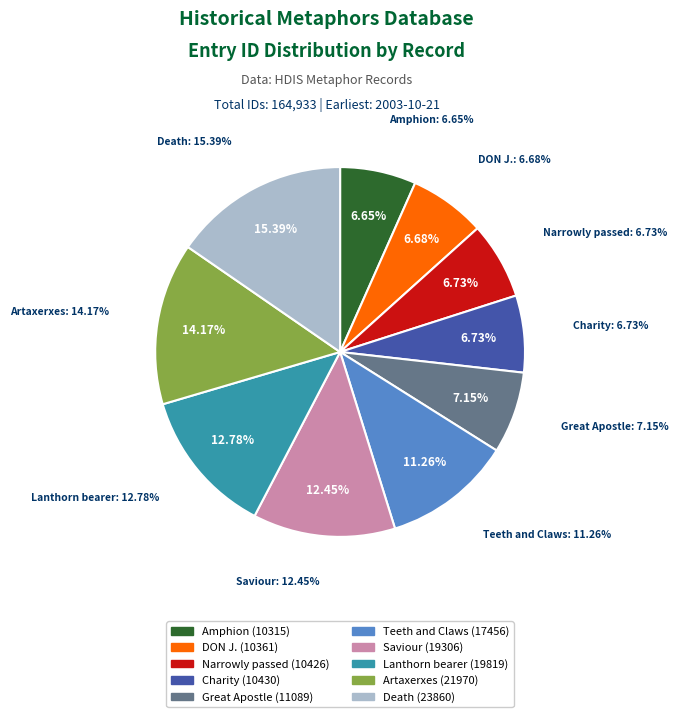

To the nearest percent, what is the average slice percentage?

10%